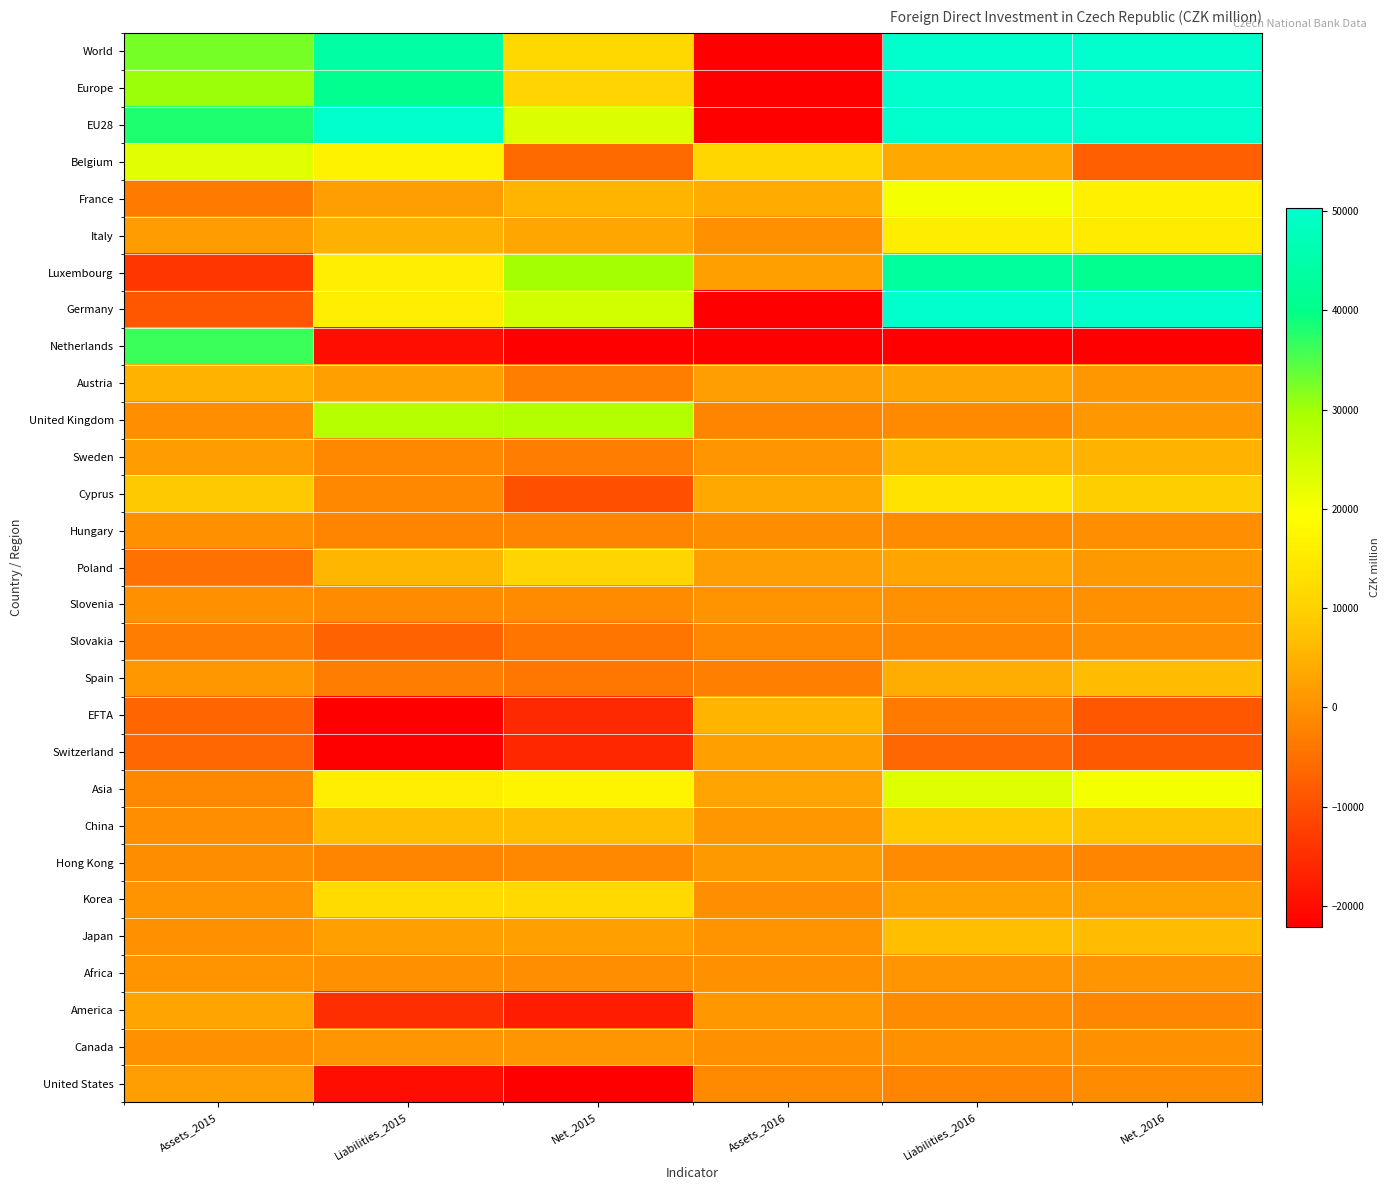

Which label corresponds to the smallest value in the chart?

Liabilities_2016